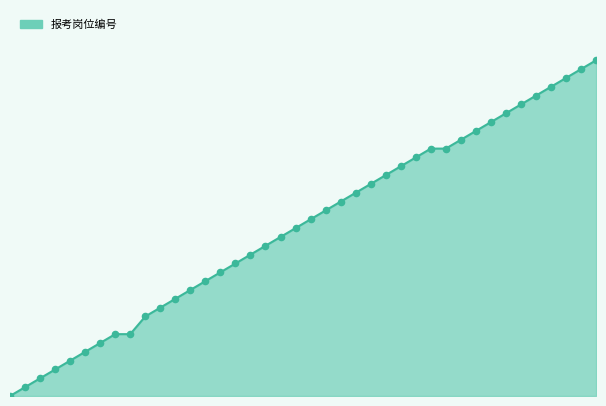

Is this an area chart (filled region under the line)?

Yes